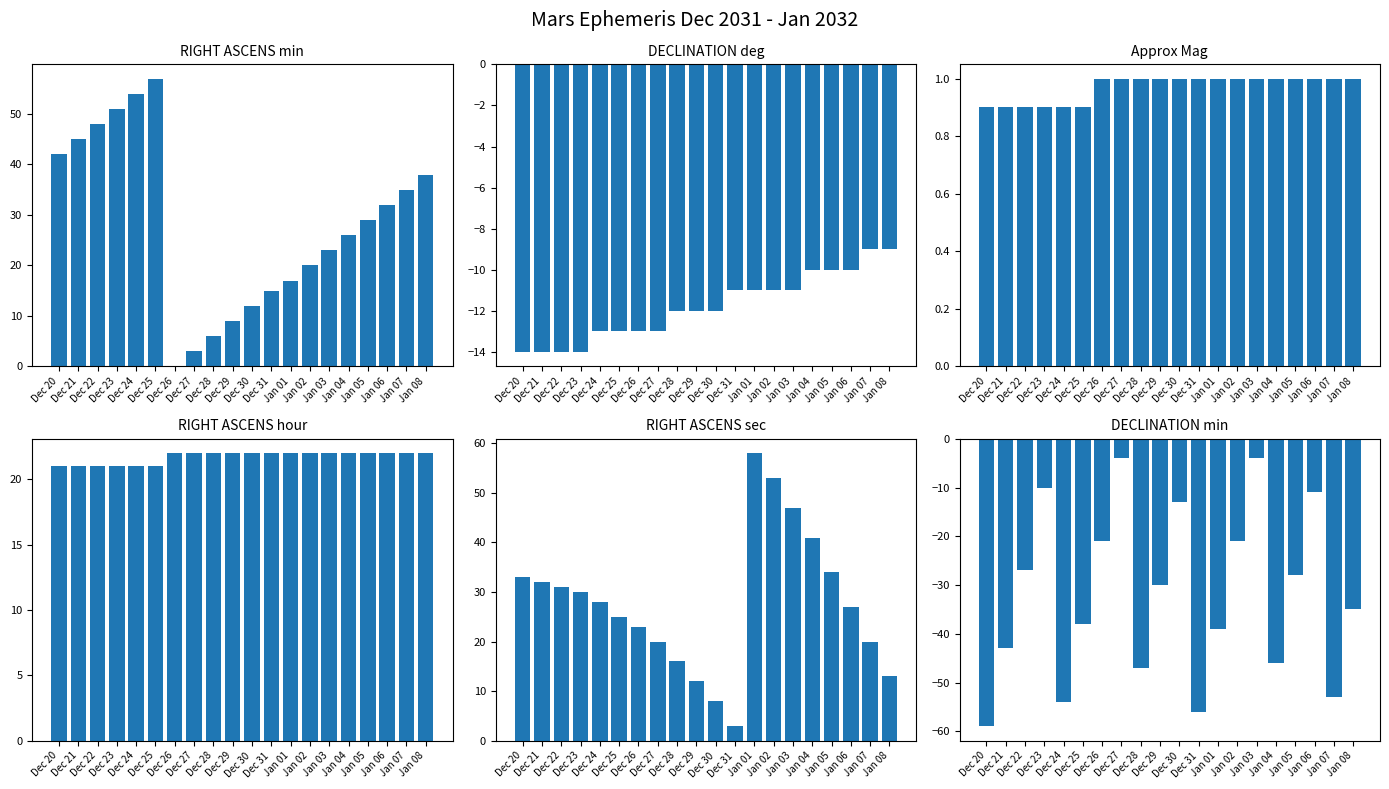

What is the label of the 11th bar from the right?

Dec 29